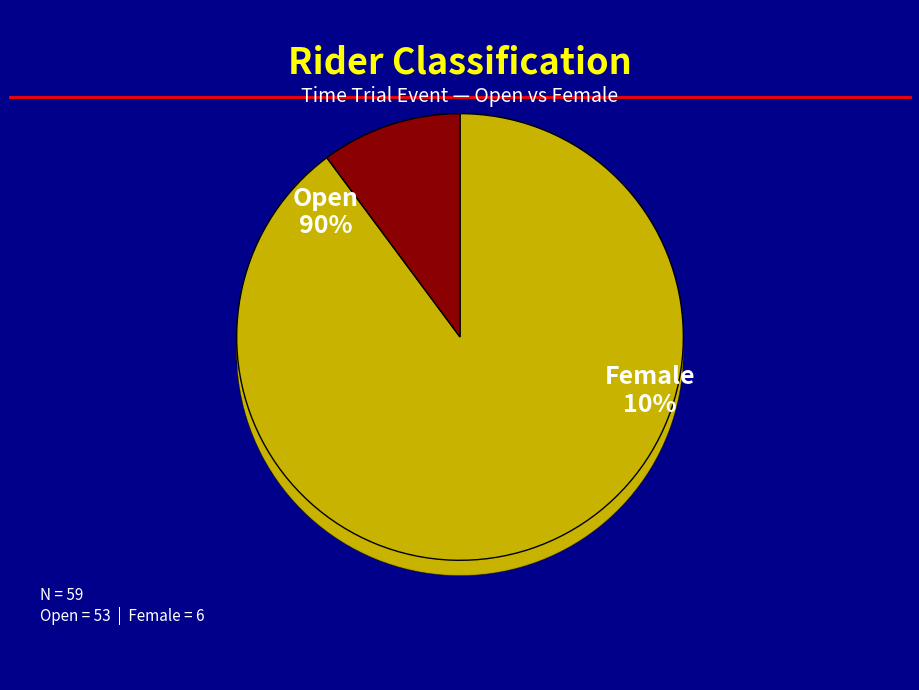

The Open slice represents 84% of the pie. True or false?

False